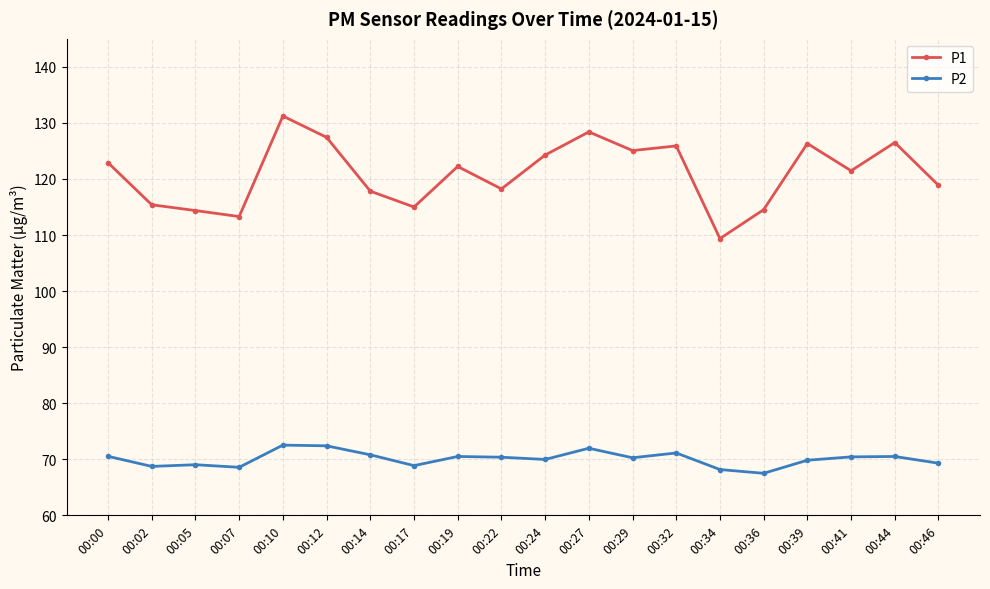

Read the P1 value at 00:12.

127.4